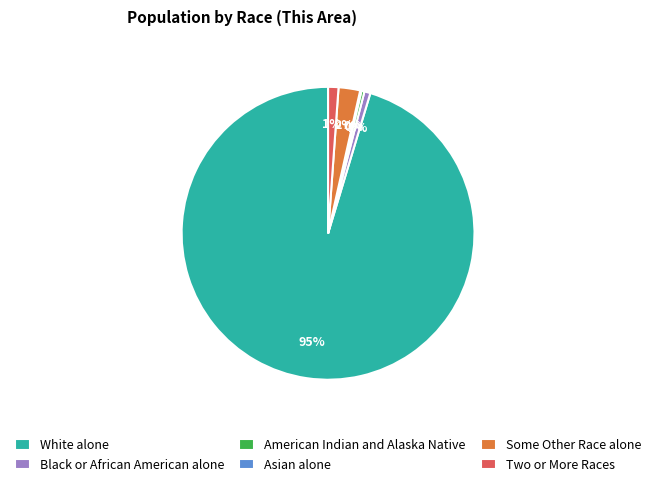

Which slice represents more than half of the pie?

White alone